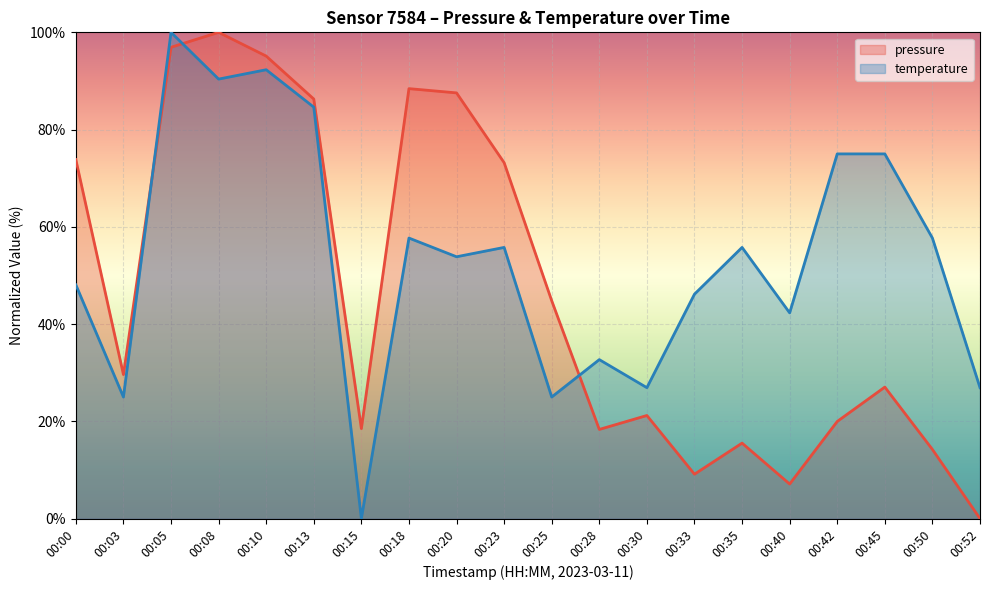

True or false: temperature has a value of 24.0 at 00:10.

False